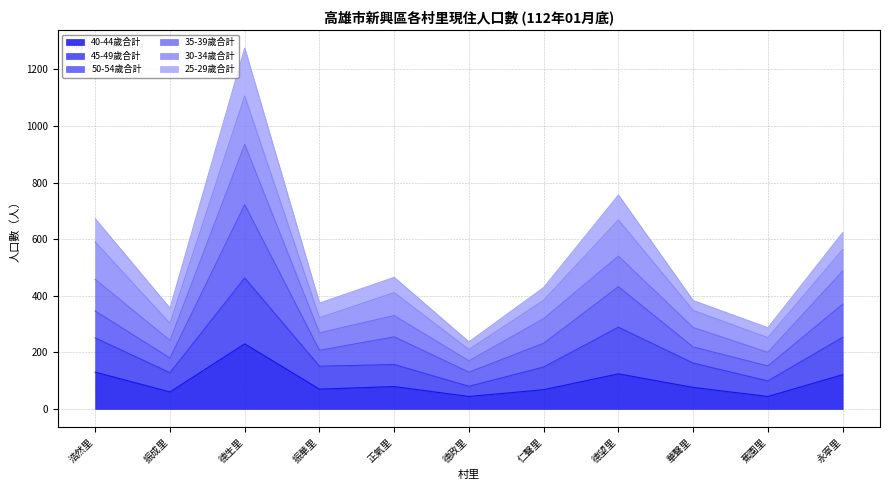

Rank the categories by 50-54歲合計 value from lowest to highest.

德政里, 蕉園里, 振成里, 振華里, 華聲里, 仁聲里, 正氣里, 浩然里, 永寧里, 德望里, 德生里